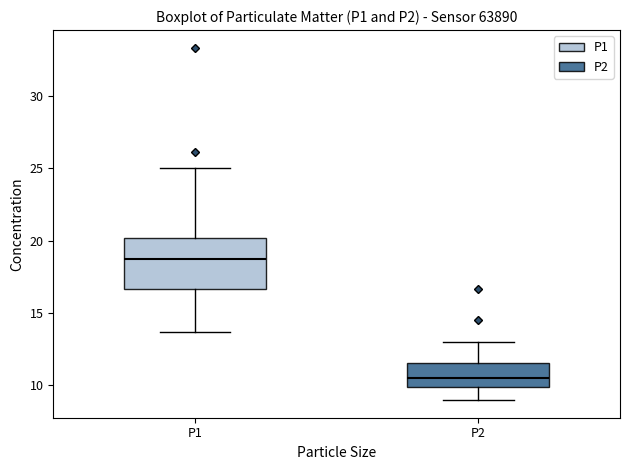

Which box is the tallest, from its lower edge to its upper edge?

P1